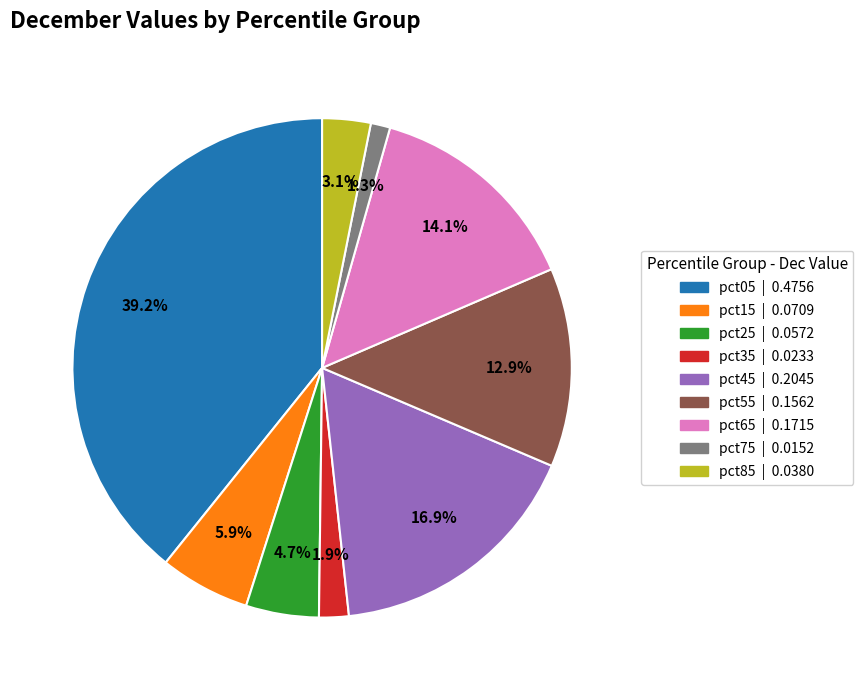

Does any single category account for the majority?

No